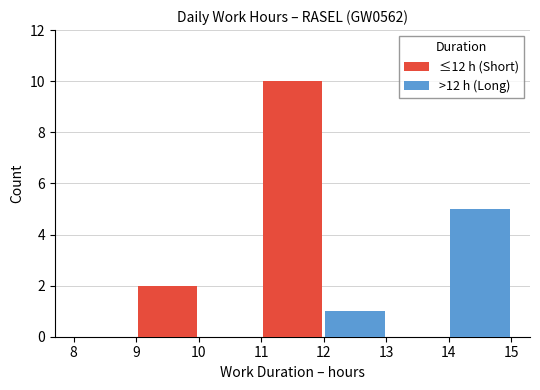

What is the maximum value for ≤12 h (Short)?

10